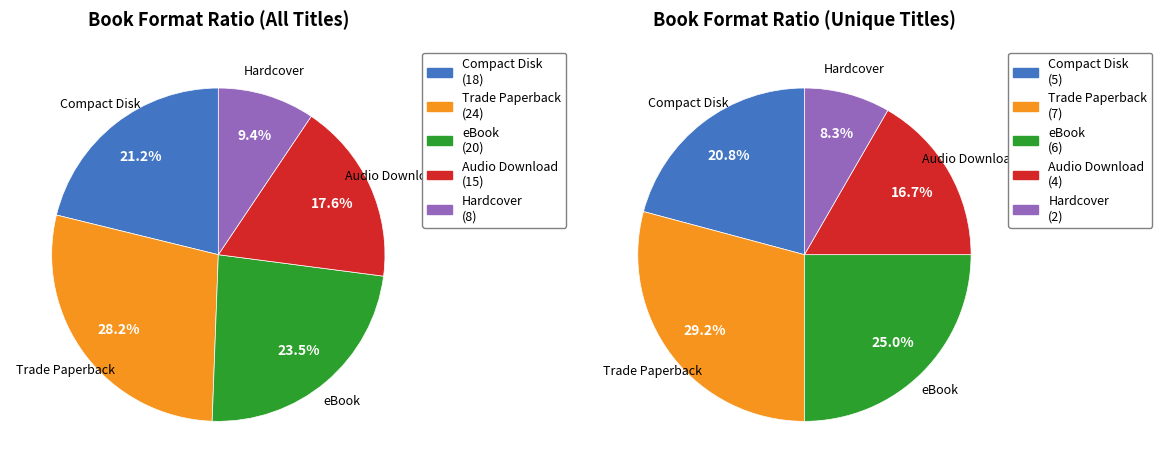

To the nearest percent, what portion does Hardcover represent?

9%